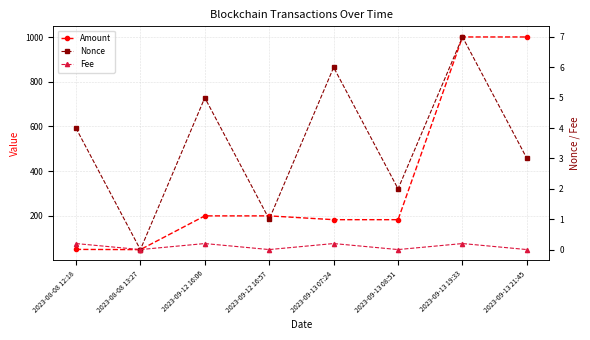

Reading left to right, list all the values displayed in this chart.

Amount: 50.0	49.0	200.0	200.0	183.0	183.0	1000.6	1000.6
Nonce: 4.0	0.0	5.0	1.0	6.0	2.0	7.0	3.0
Fee: 0.2	0.0	0.2	0.0	0.2	0.0	0.2	0.0